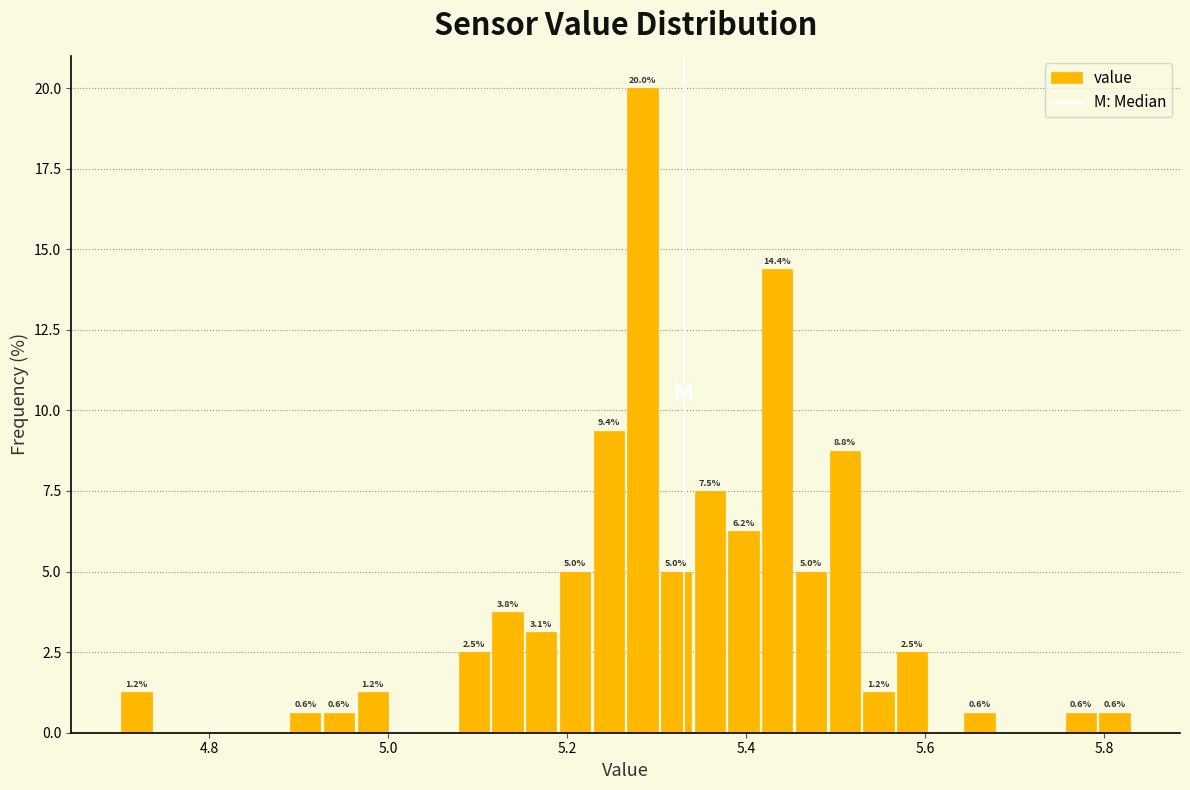

Around what value on the x-axis is the tallest bar? Give the approximate position of its centre, as read against the axis.

5.28